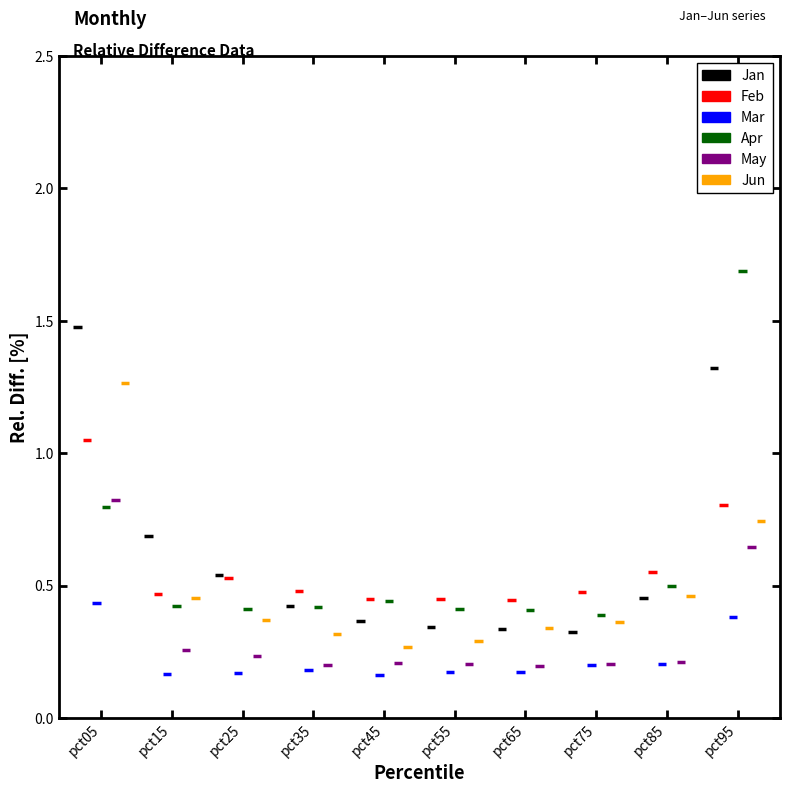

What is the minimum value shown in the chart?

0.2